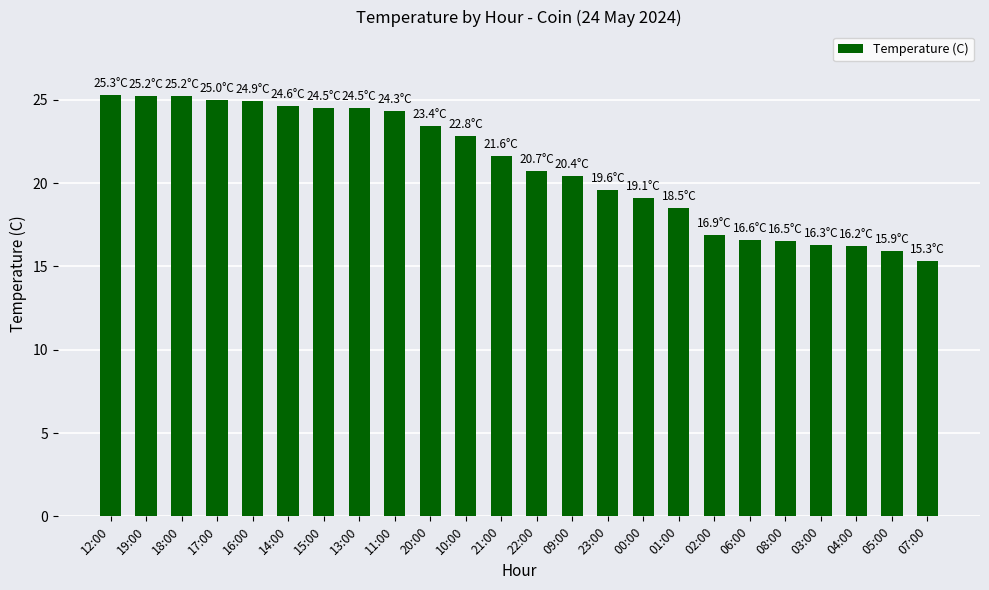

Is it true that the value at 17:00 is 6.9?

False